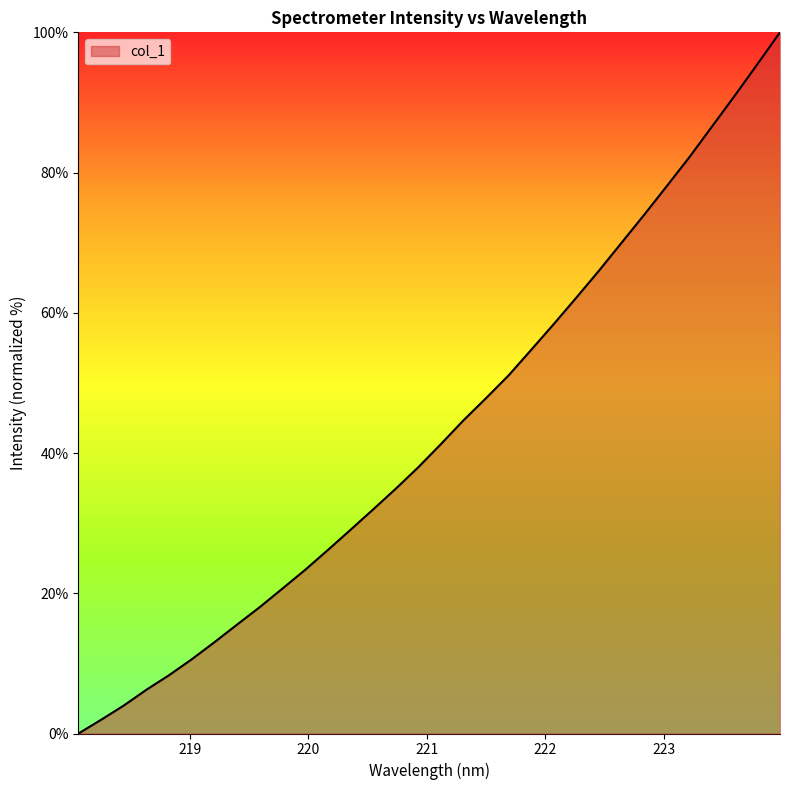

What is the difference between the maximum and minimum values?

100.0